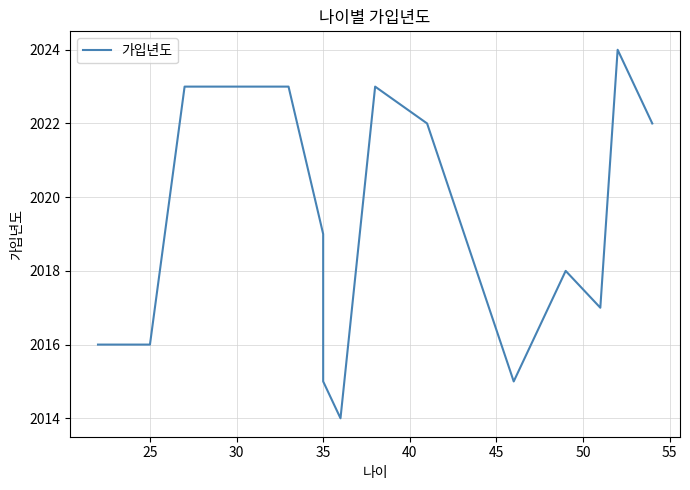

Is it true that the value at 25 is 2016?

True